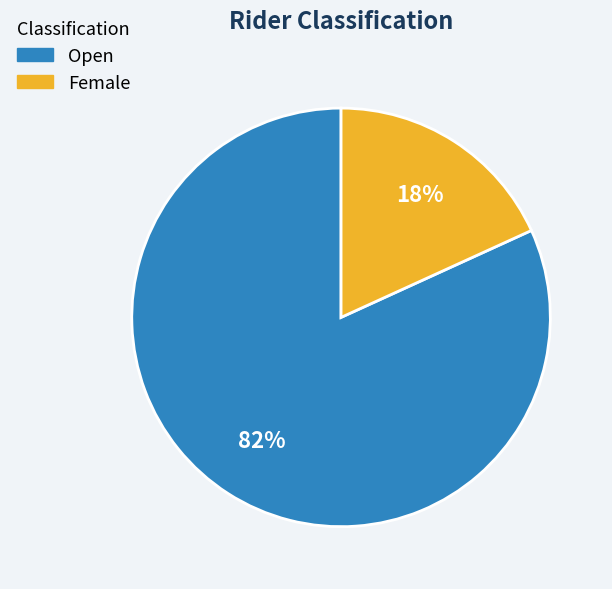

Which has a higher value, Open or Female?

Open